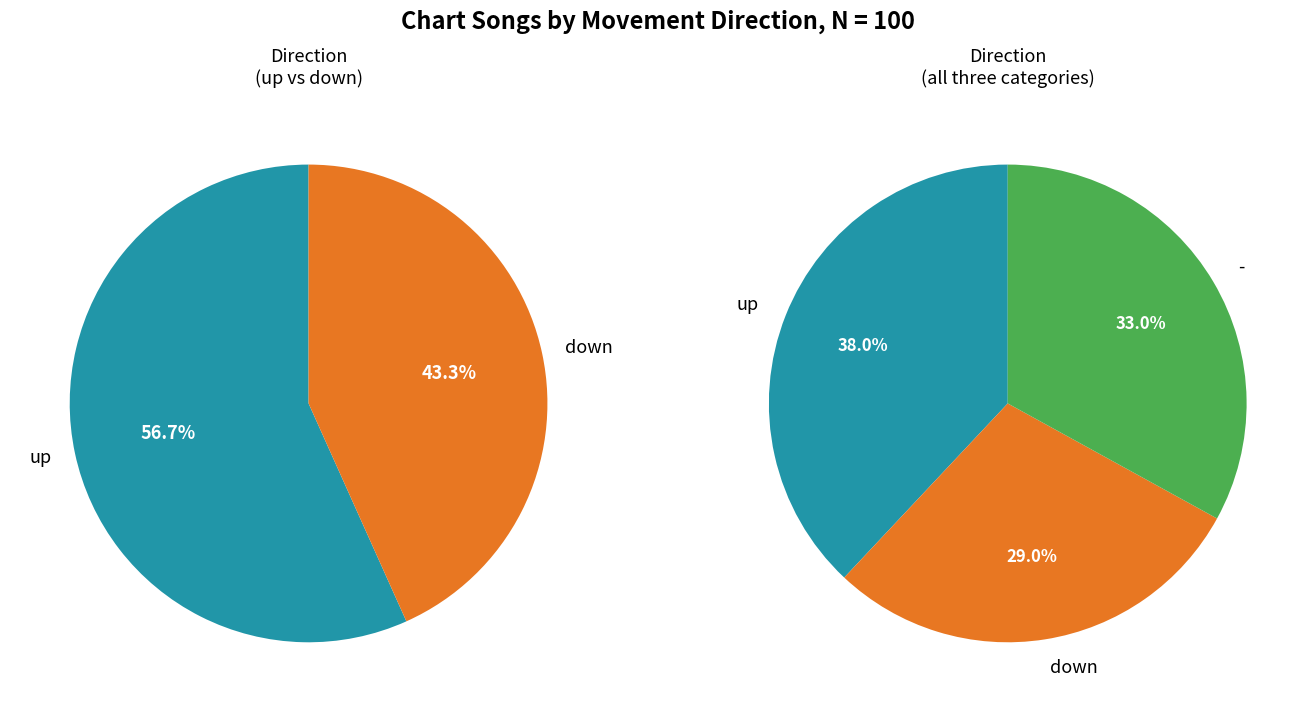

Count the number of slices in the pie.

3